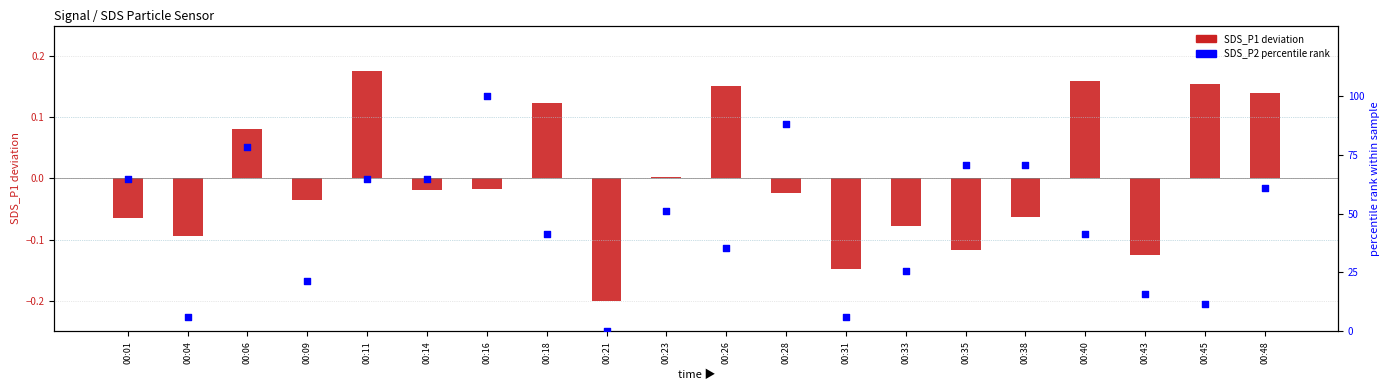

Which series reaches the minimum Y coordinate?

SDS_P1 (centered)